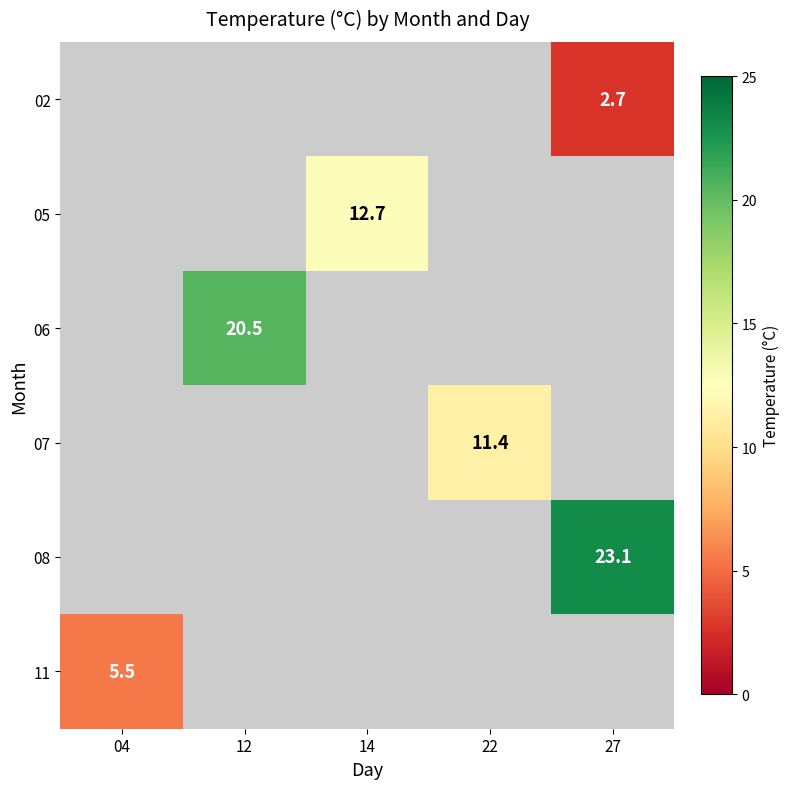

True or false: 05 has a value of 12.7 at 14.

True